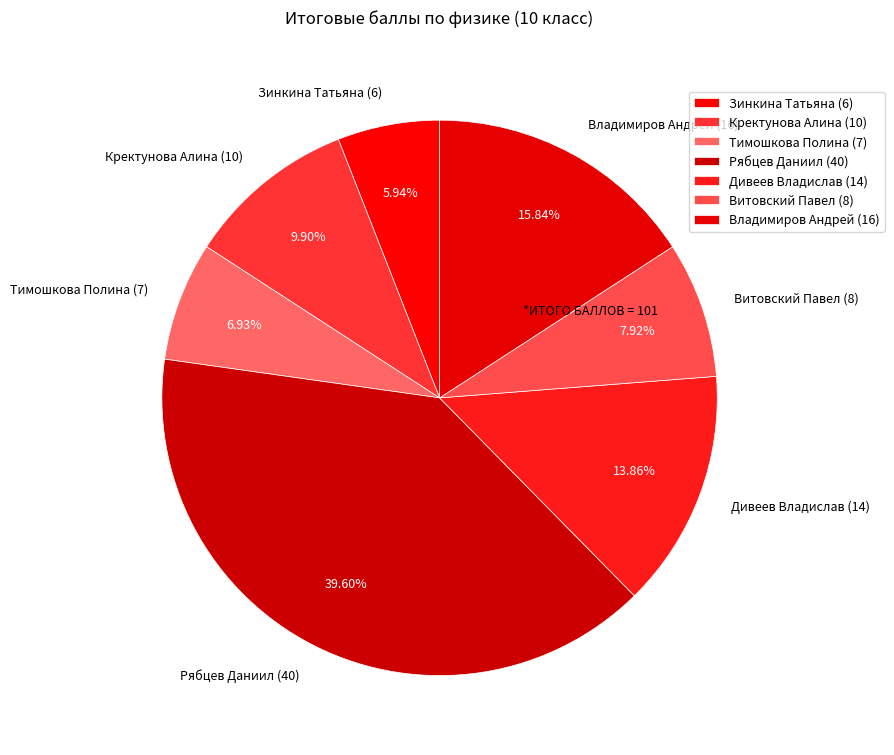

What is the total percentage of Владимиров Андрей and Витовский Павел?

23.8%